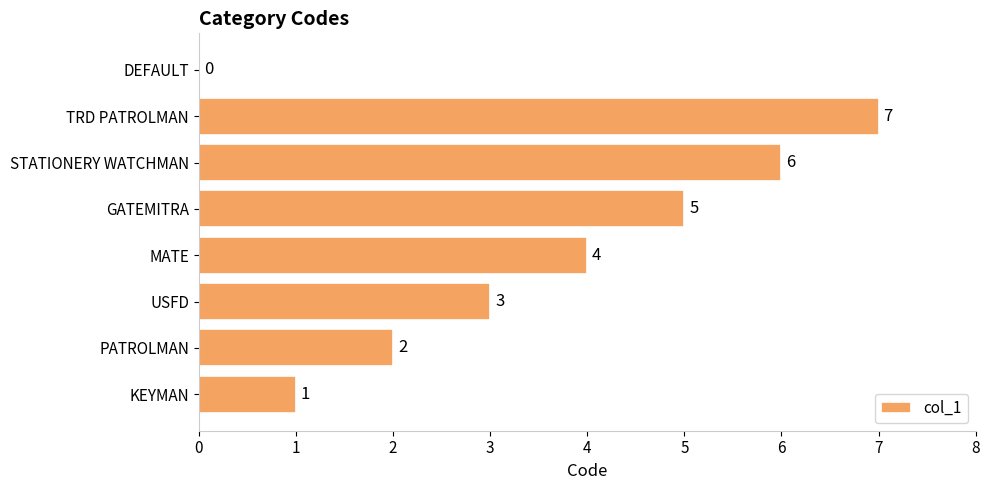

Are the bars horizontal?

Yes